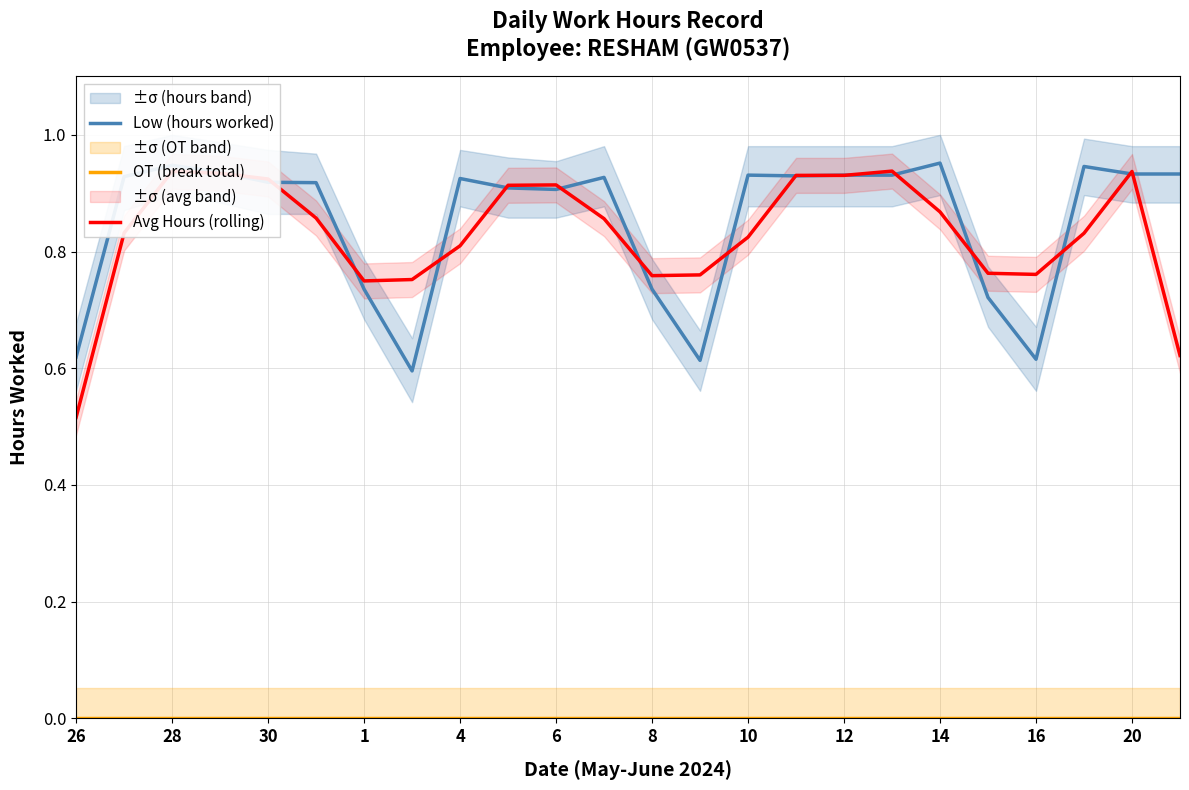

True or false: Avg Hours (rolling) has more than 2 points higher than both neighbors.

True